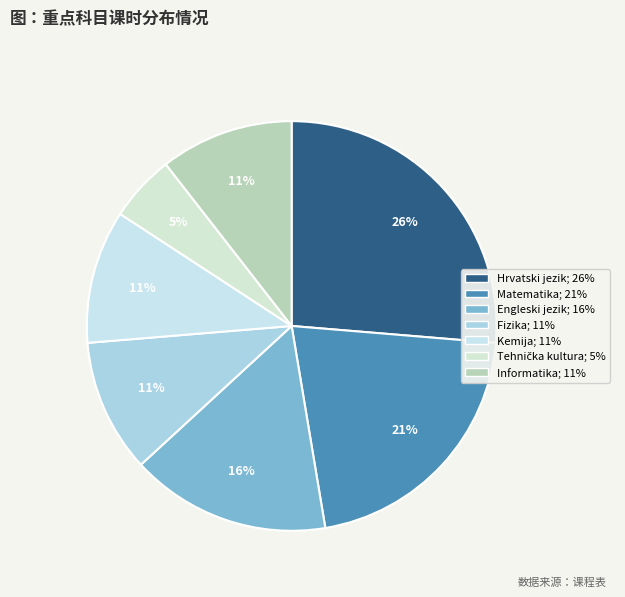

To the nearest percent, what is the average slice percentage?

14%